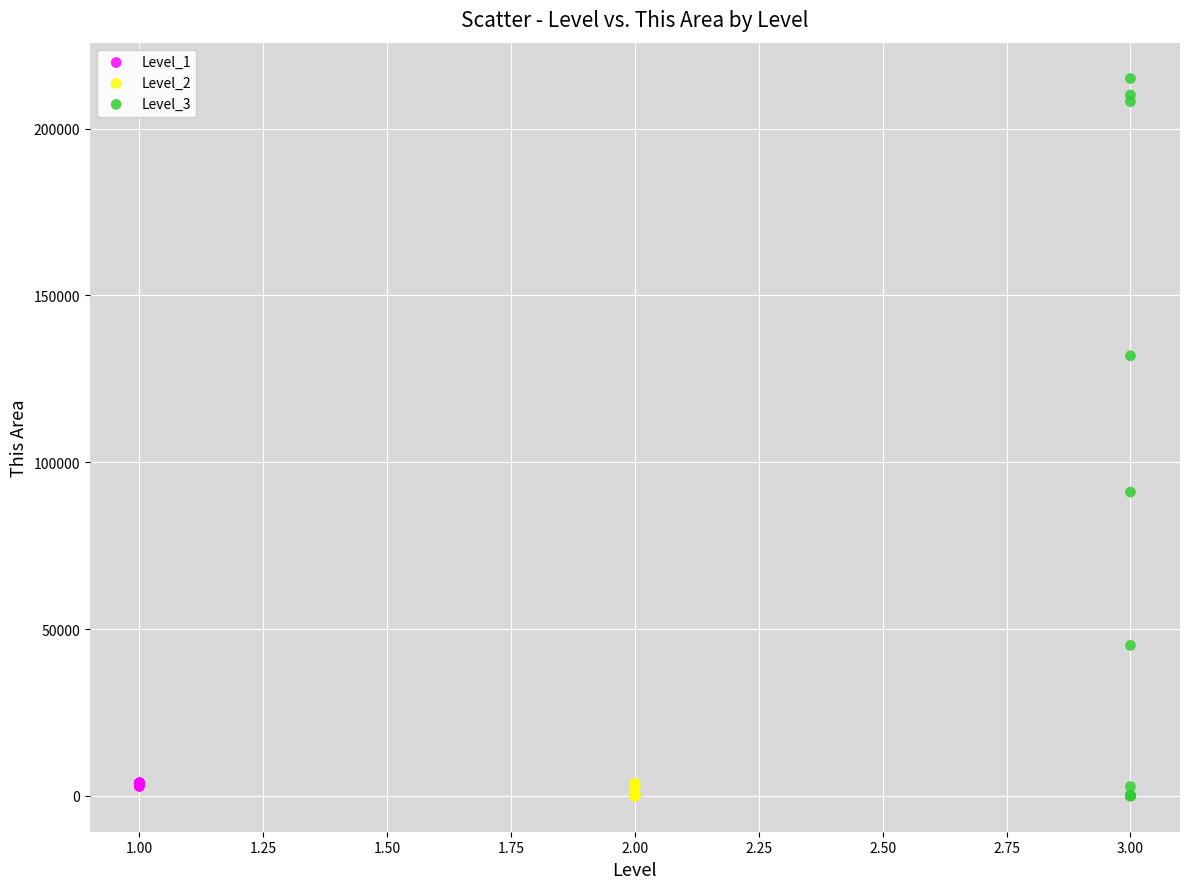

Which series has the largest Y range (max minus min)?

Level_3